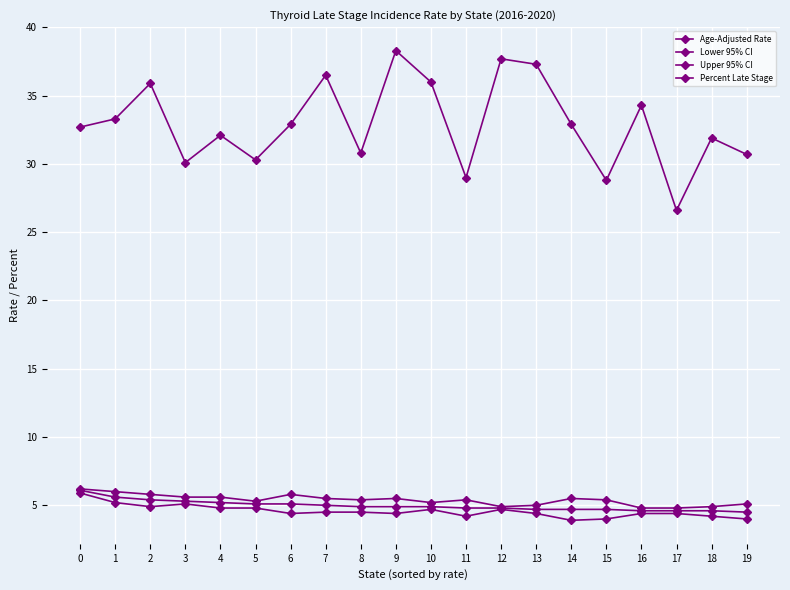

Does the chart have visible grid lines?

Yes